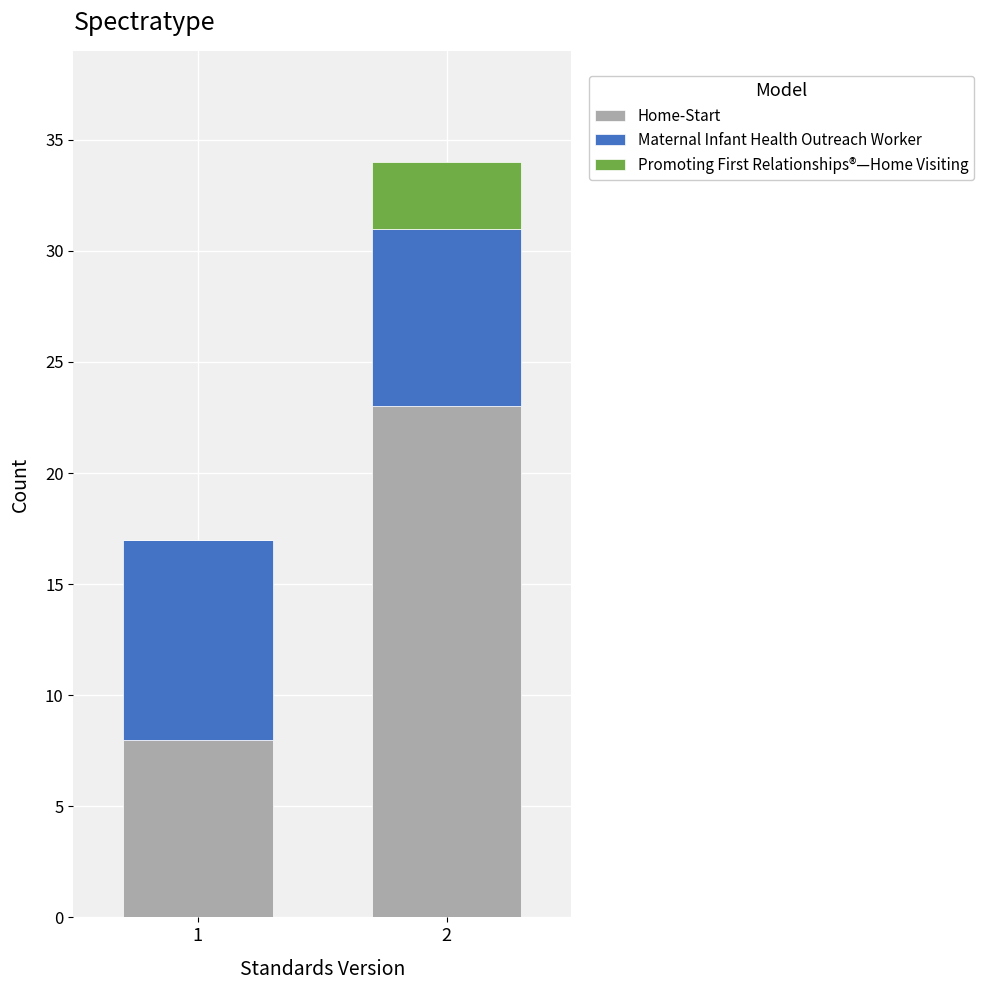

Reading right to left, what are the values for Home-Start?

2=23	1=8